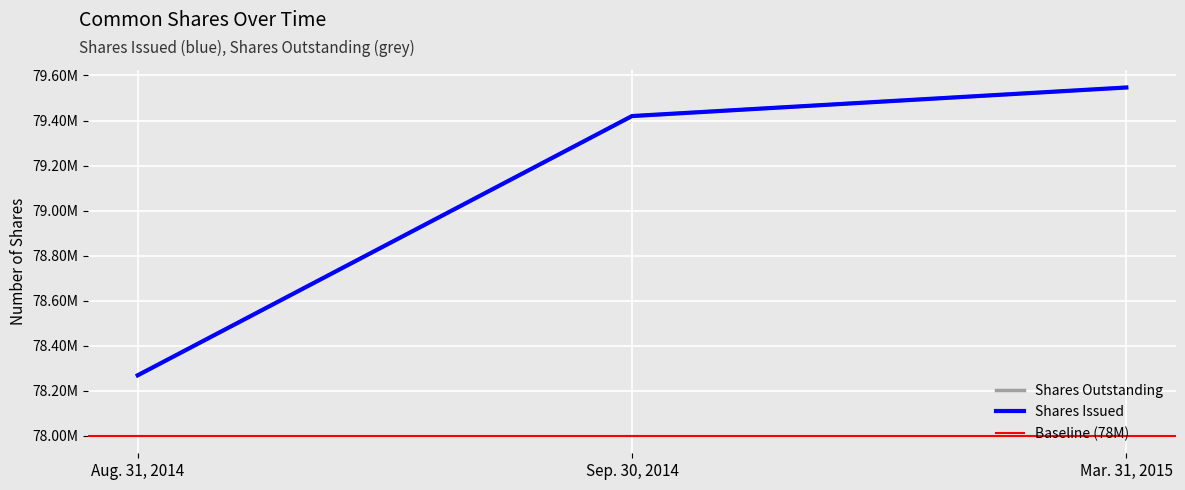

At which label does Shares Outstanding reach its peak?

Mar. 31, 2015